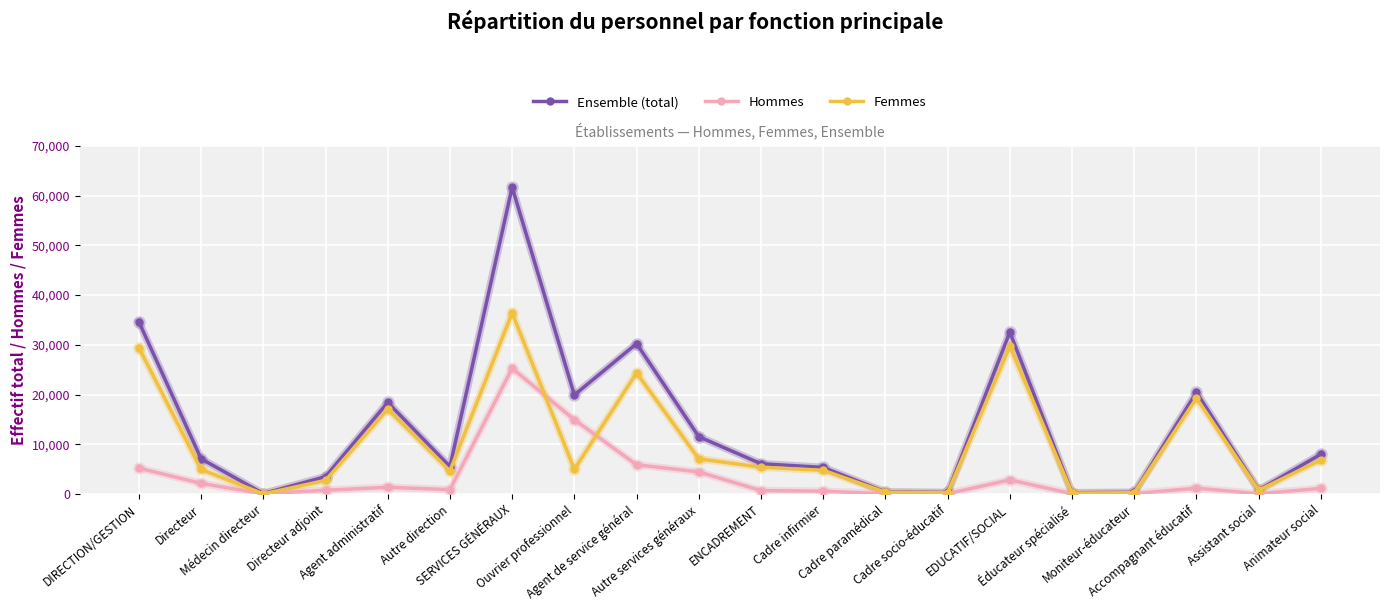

What is the sum of all Femmes values?

199559